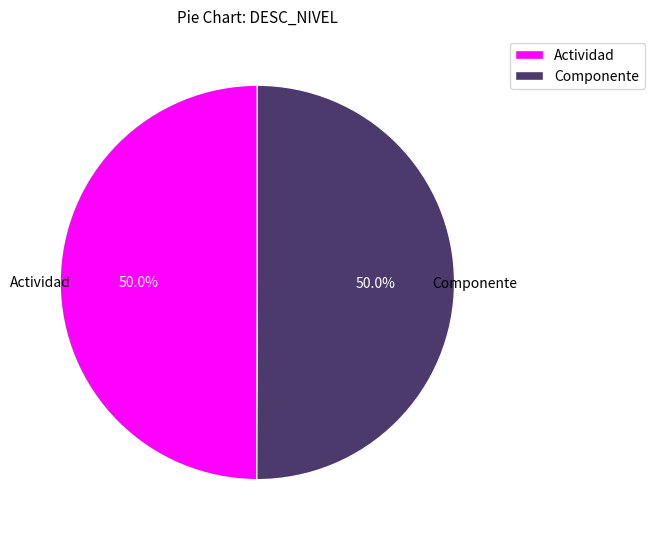

How many segments does this pie chart have?

2